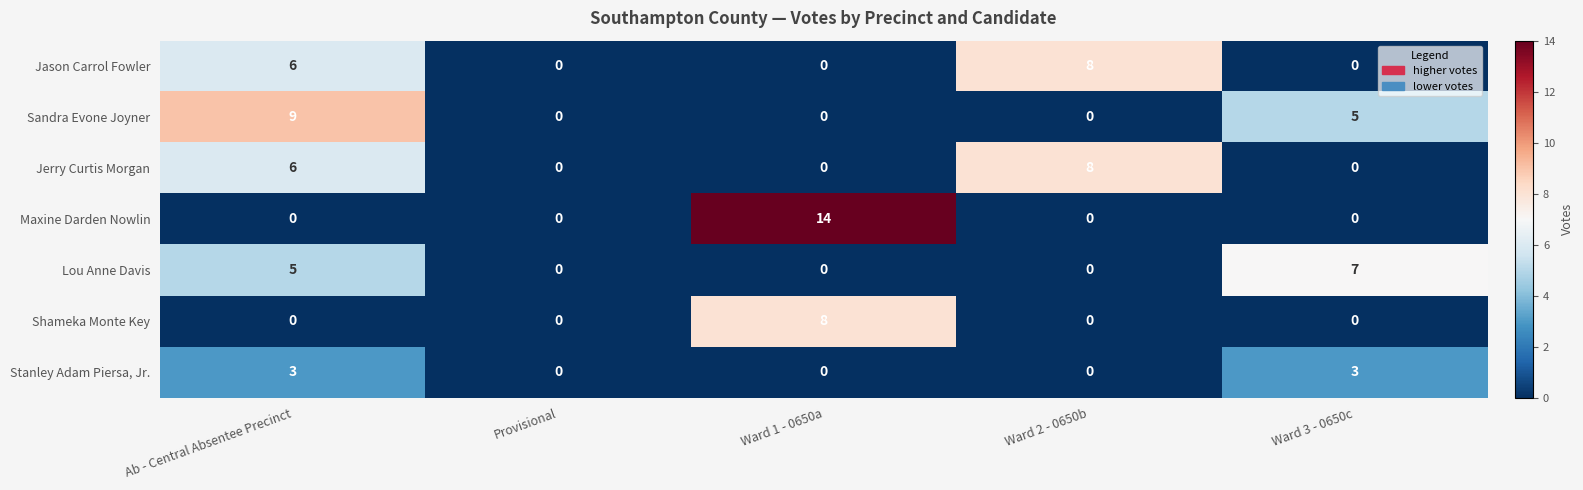

Is it true that Maxine Darden Nowlin equals 7 at Ward 3 - 0650c?

False